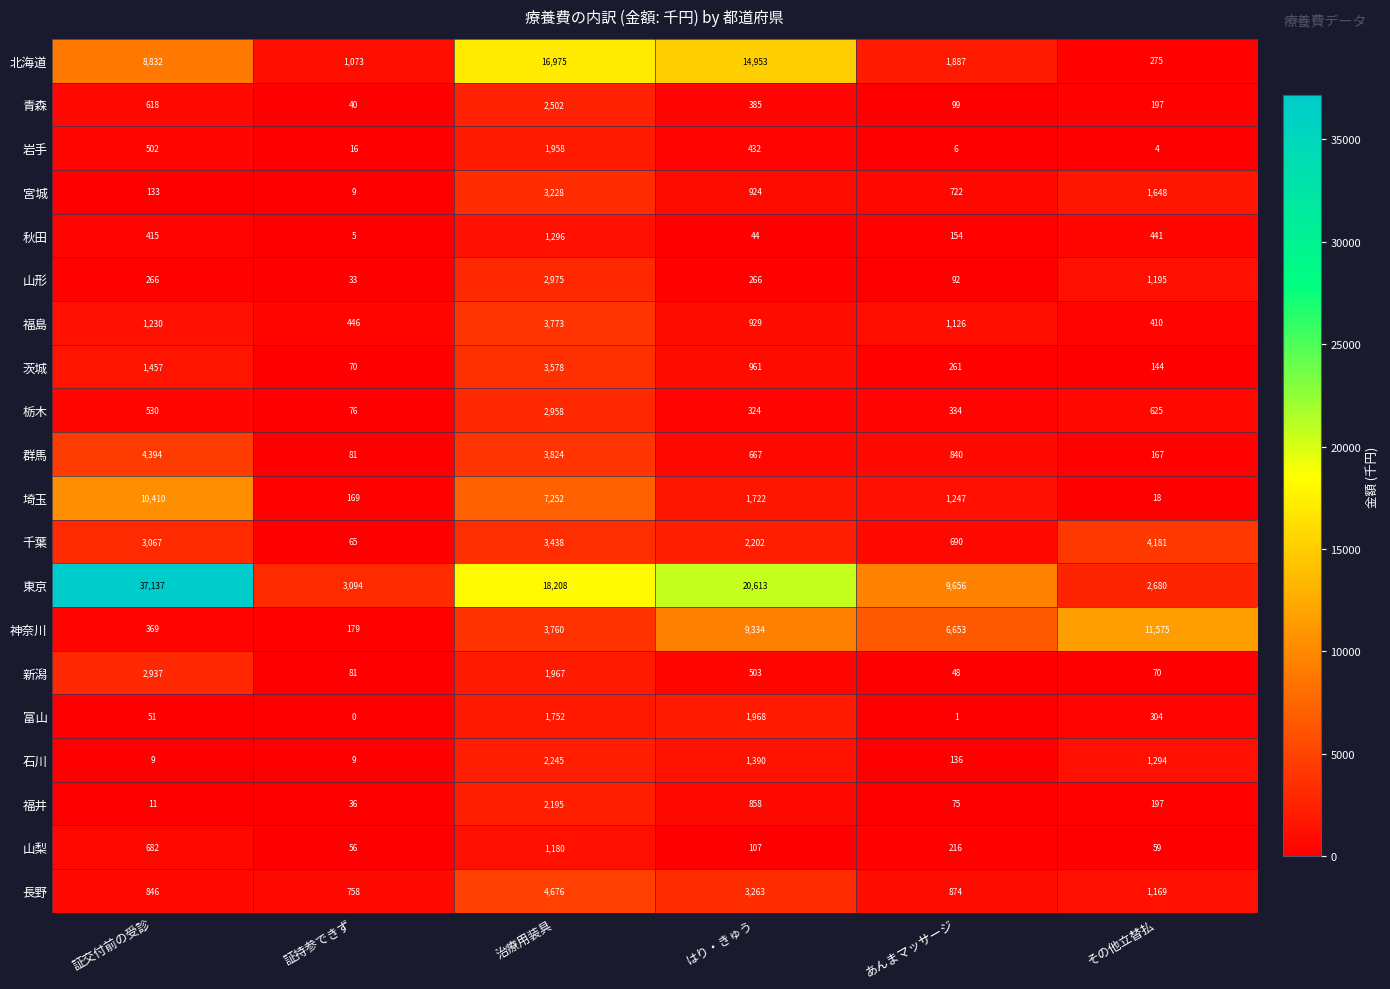

Read the 福島 value at はり・きゅう, to the nearest 10.

930